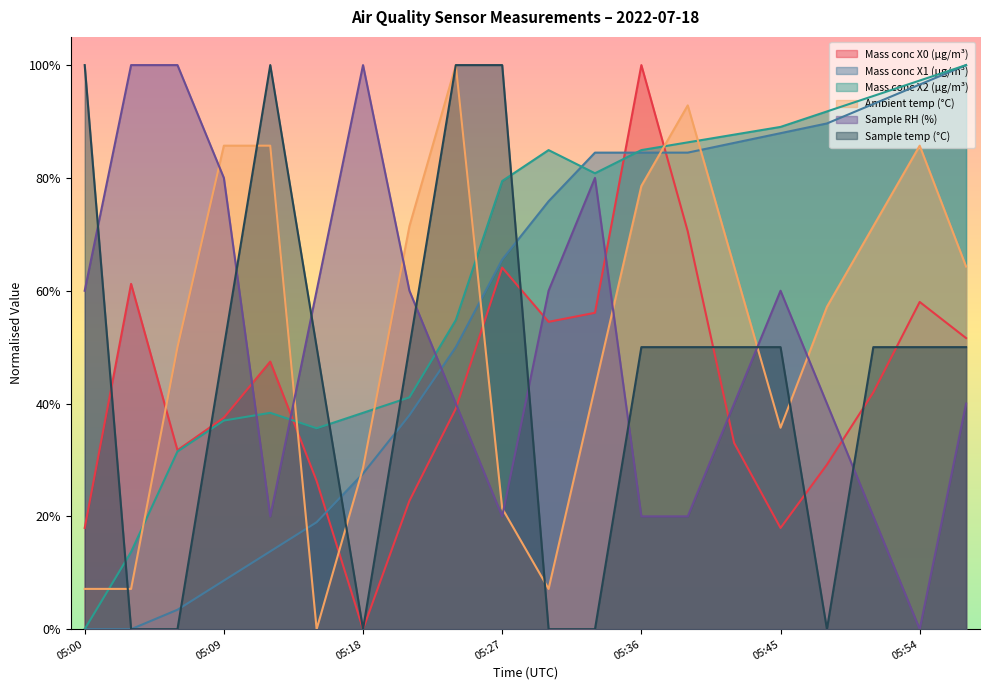

Reading left to right, extract all data points from this chart.

Mass conc X0 (μg/m³): 05:00=0.2	05:03=0.6	05:06=0.3	05:09=0.4	05:12=0.5	05:15=0.3	05:18=0.0	05:21=0.2	05:24=0.4	05:27=0.6	05:30=0.5	05:33=0.6	05:36=1.0	05:39=0.7	05:42=0.3	05:45=0.2	05:48=0.3	05:51=0.4	05:54=0.6	05:57=0.5
Mass conc X1 (μg/m³): 05:00=0.0	05:03=0.0	05:06=0.0	05:09=0.1	05:12=0.1	05:15=0.2	05:18=0.3	05:21=0.4	05:24=0.5	05:27=0.7	05:30=0.8	05:33=0.8	05:36=0.8	05:39=0.8	05:42=0.9	05:45=0.9	05:48=0.9	05:51=0.9	05:54=1.0	05:57=1.0
Mass conc X2 (μg/m³): 05:00=0.0	05:03=0.1	05:06=0.3	05:09=0.4	05:12=0.4	05:15=0.4	05:18=0.4	05:21=0.4	05:24=0.5	05:27=0.8	05:30=0.8	05:33=0.8	05:36=0.8	05:39=0.9	05:42=0.9	05:45=0.9	05:48=0.9	05:51=0.9	05:54=1.0	05:57=1.0
Ambient temp (°C): 05:00=0.1	05:03=0.1	05:06=0.5	05:09=0.9	05:12=0.9	05:15=0.0	05:18=0.3	05:21=0.7	05:24=1.0	05:27=0.2	05:30=0.1	05:33=0.4	05:36=0.8	05:39=0.9	05:42=0.6	05:45=0.4	05:48=0.6	05:51=0.7	05:54=0.9	05:57=0.6
Sample RH (%): 05:00=0.6	05:03=1.0	05:06=1.0	05:09=0.8	05:12=0.2	05:15=0.6	05:18=1.0	05:21=0.6	05:24=0.4	05:27=0.2	05:30=0.6	05:33=0.8	05:36=0.2	05:39=0.2	05:42=0.4	05:45=0.6	05:48=0.4	05:51=0.2	05:54=0.0	05:57=0.4
Sample temp (°C): 05:00=1.0	05:03=0.0	05:06=0.0	05:09=0.5	05:12=1.0	05:15=0.5	05:18=0.0	05:21=0.5	05:24=1.0	05:27=1.0	05:30=0.0	05:33=0.0	05:36=0.5	05:39=0.5	05:42=0.5	05:45=0.5	05:48=0.0	05:51=0.5	05:54=0.5	05:57=0.5